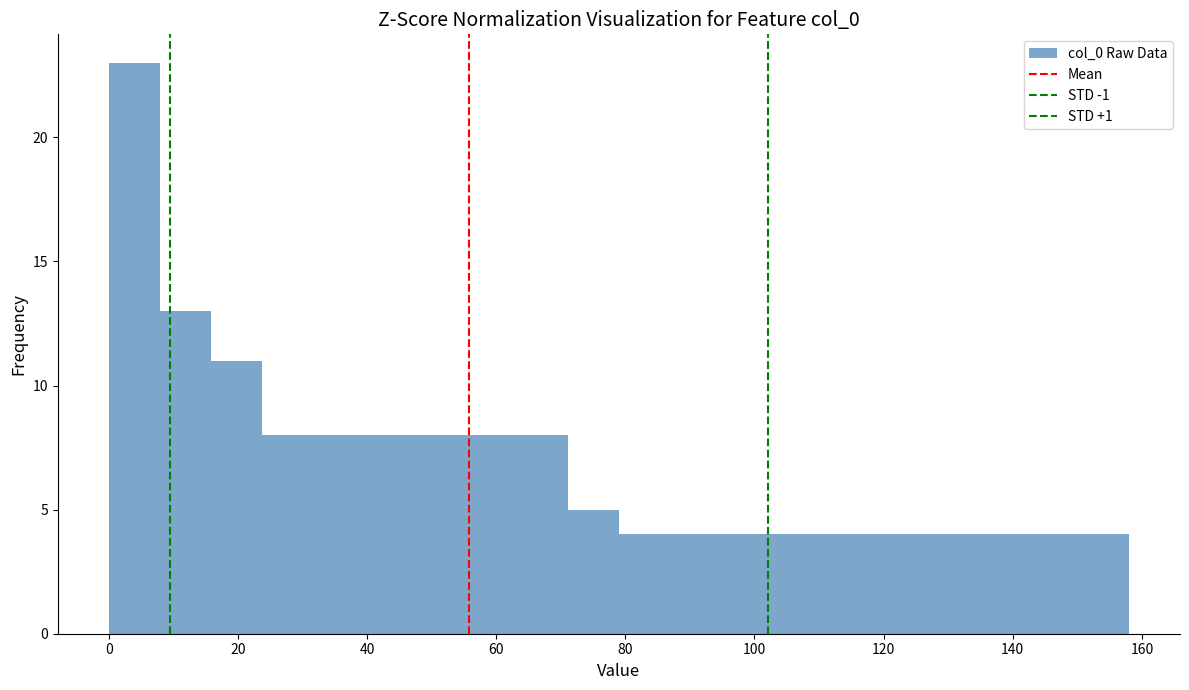

Around what value on the x-axis is the tallest bar? Give the approximate position of its centre, as read against the axis.

4